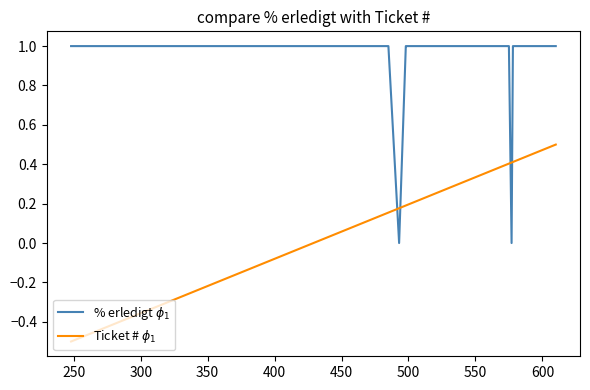

What is the smallest value displayed?

-0.5